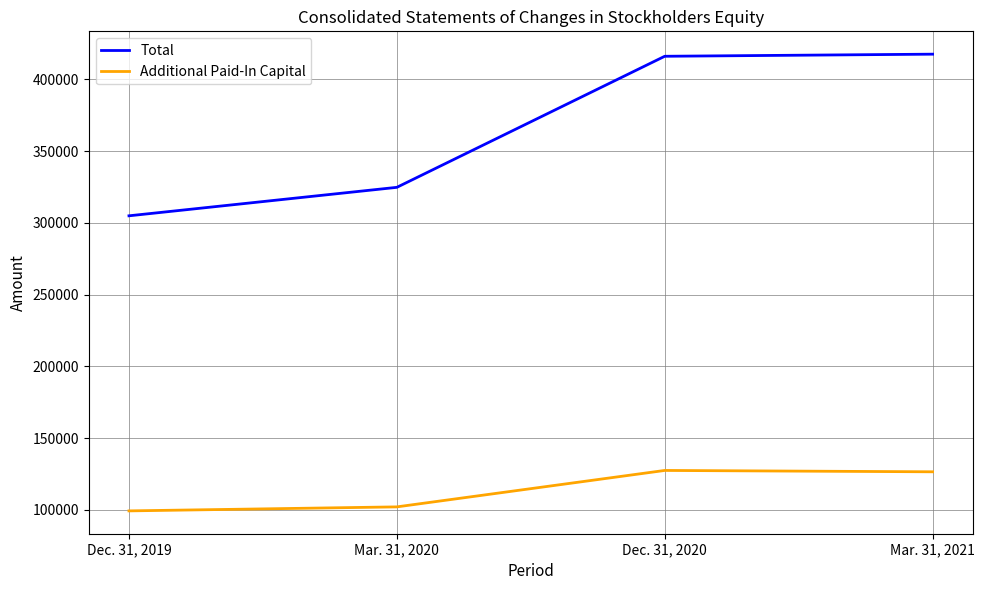

At which label does Additional Paid-In Capital first exceed 126572?

Dec. 31, 2020